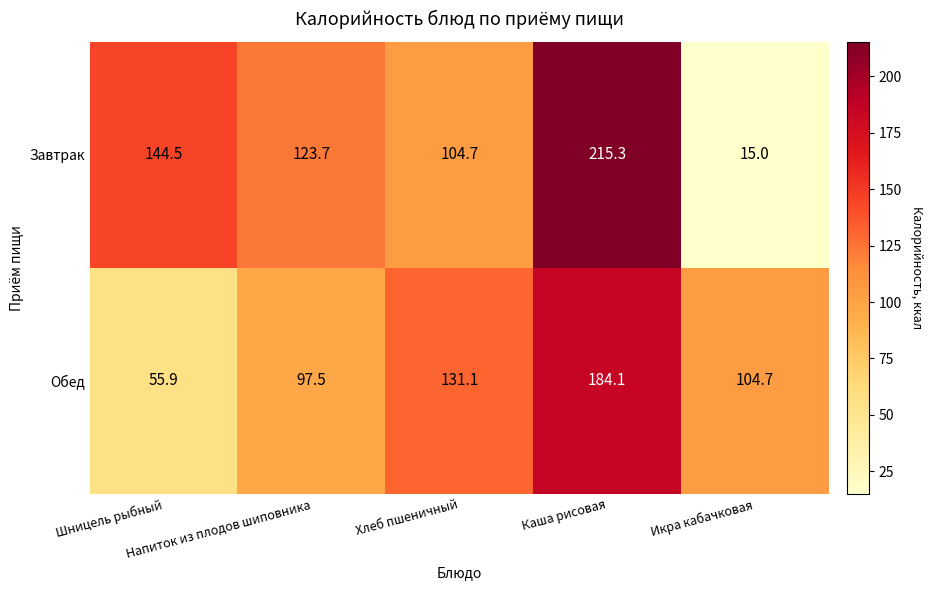

How many distinct data groups are displayed?

2